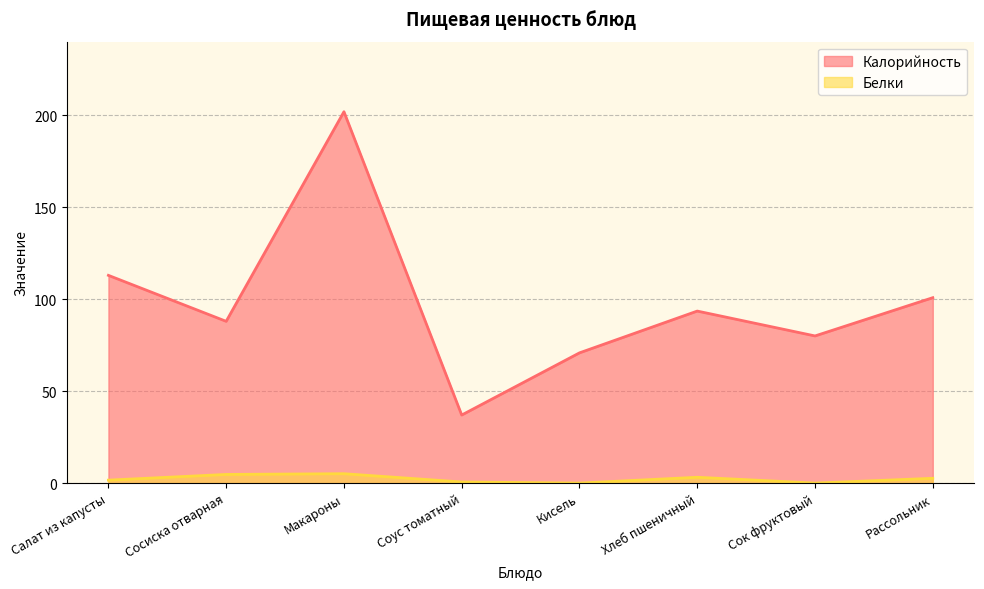

What is the minimum value for Калорийность?

37.0